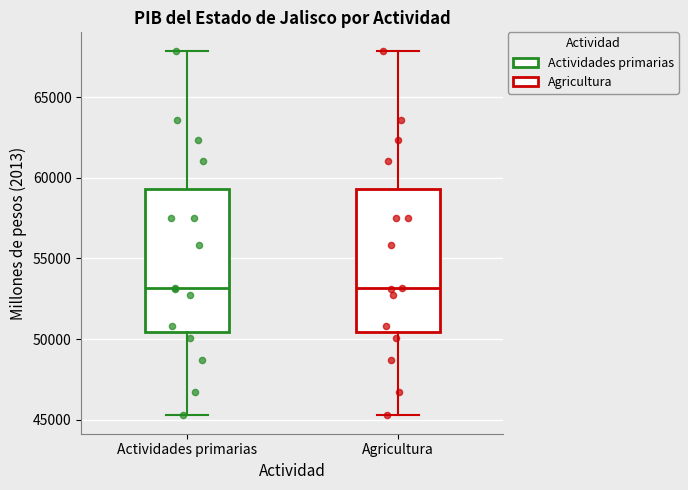

Reading left to right, read every box against the y-axis: the position of its median line, the range the box covers, and the ends of its whiskers. The values are not printed on the chart, so give them approximately, as read against the axis.

Actividades primarias: median 53000, box 50500 to 59500, whiskers 45500 to 68000
Agricultura: median 53000, box 50500 to 59500, whiskers 45500 to 68000